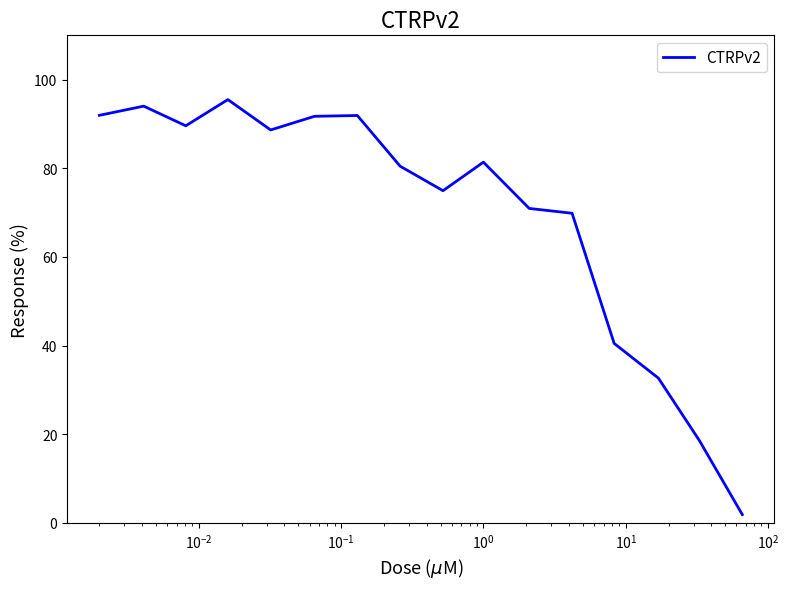

How many lines are shown in the chart?

1